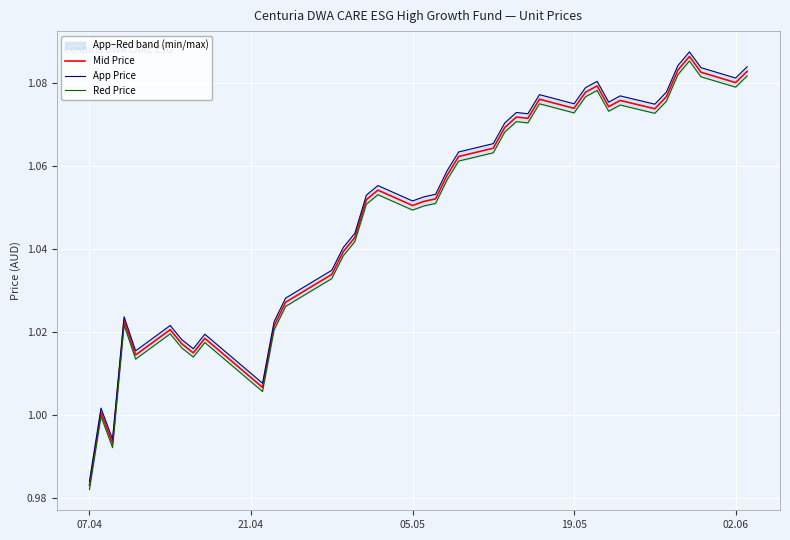

Does the chart display data point markers on the line(s)?

No